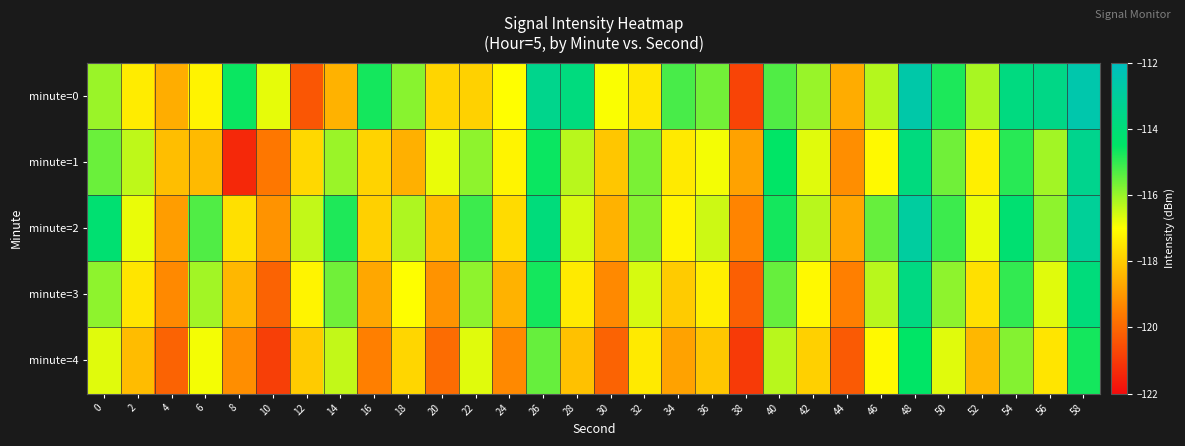

At which category is the sum across all series the highest?

48